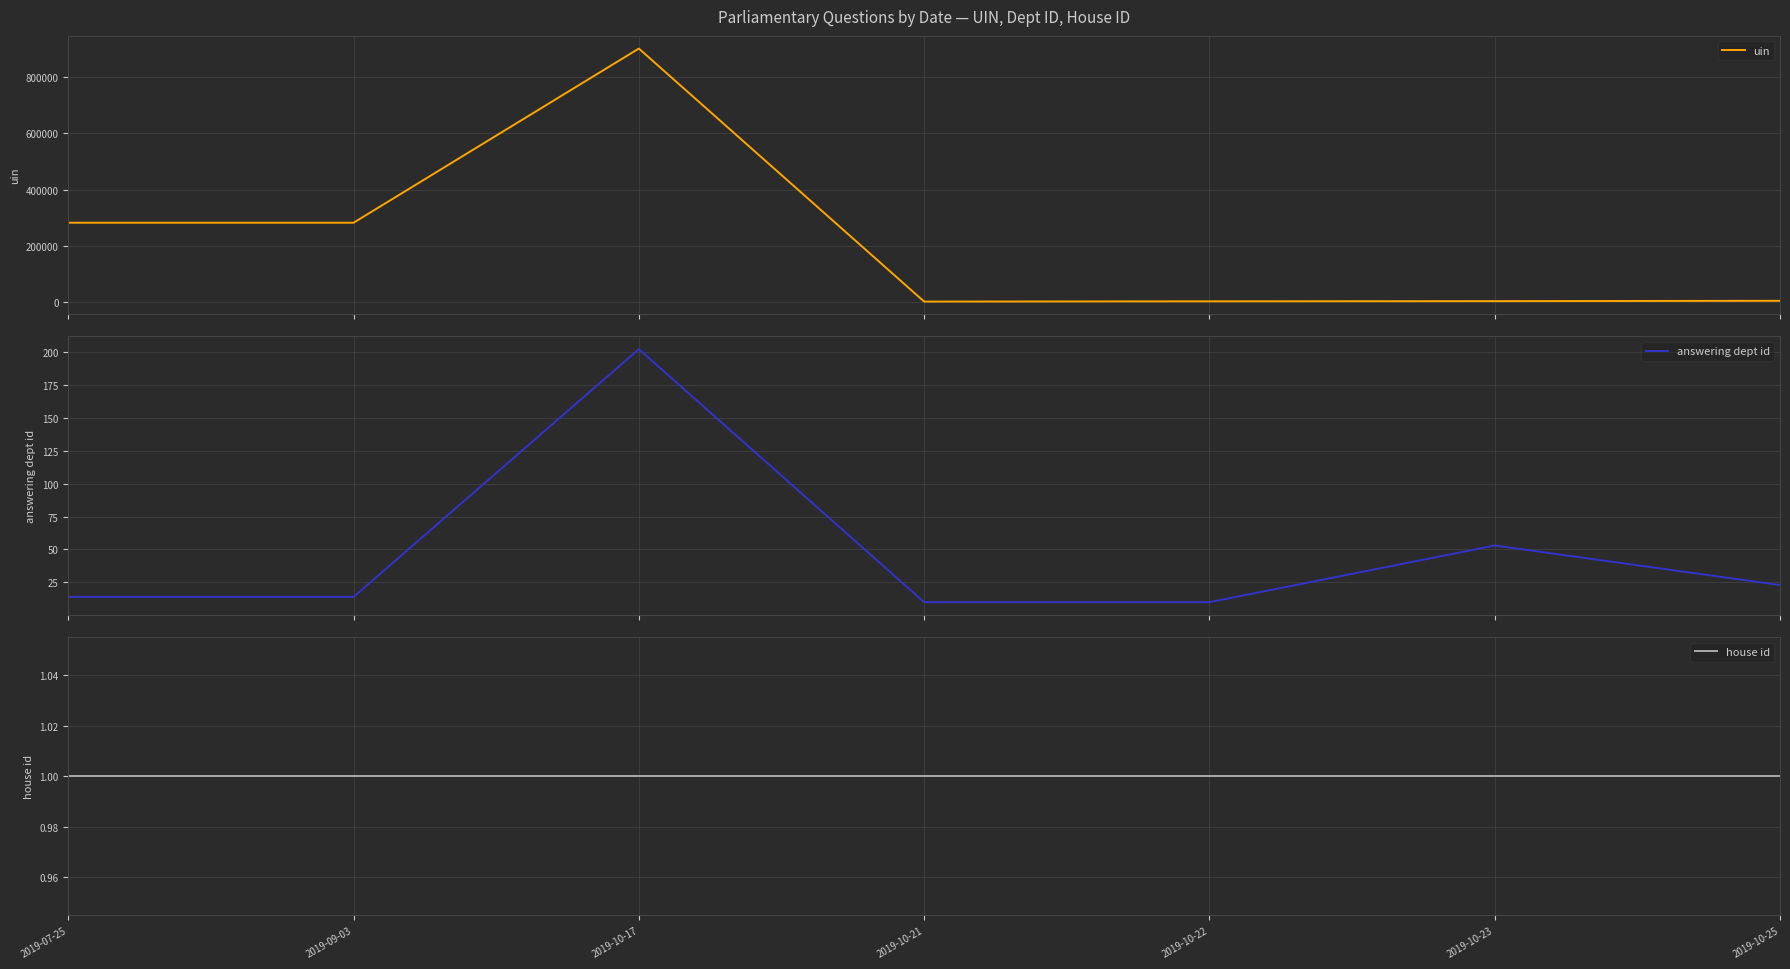

How many interior local valleys does the uin series have?

1